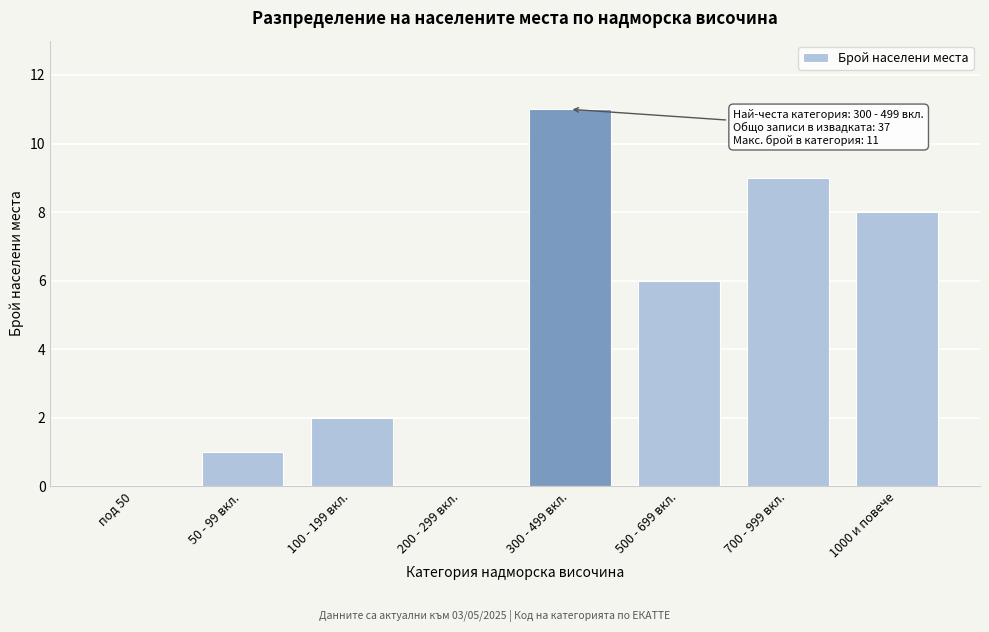

Reading left to right, transcribe all the data shown in this chart.

под 50=0	50 - 99 вкл.=1	100 - 199 вкл.=2	200 - 299 вкл.=0	300 - 499 вкл.=11	500 - 699 вкл.=6	700 - 999 вкл.=9	1000 и повече=8